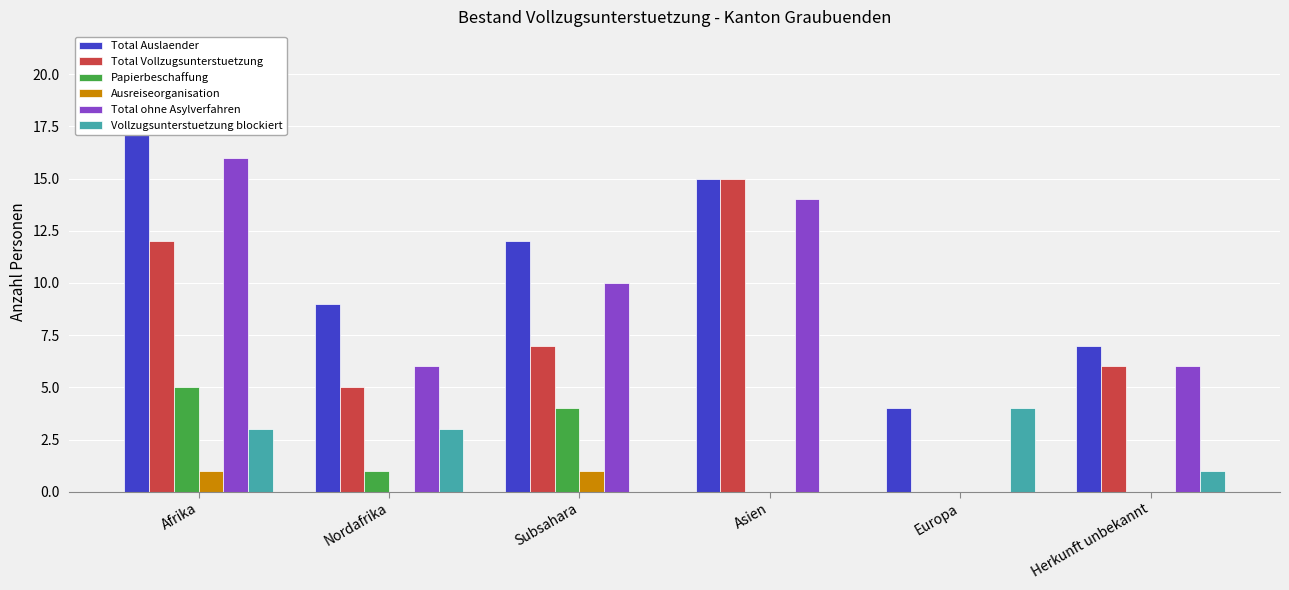

At Asien, list the series in order from largest to smallest.

Total Auslaender, Total Vollzugsunterstuetzung, Total ohne Asylverfahren, Papierbeschaffung, Ausreiseorganisation, Vollzugsunterstuetzung blockiert